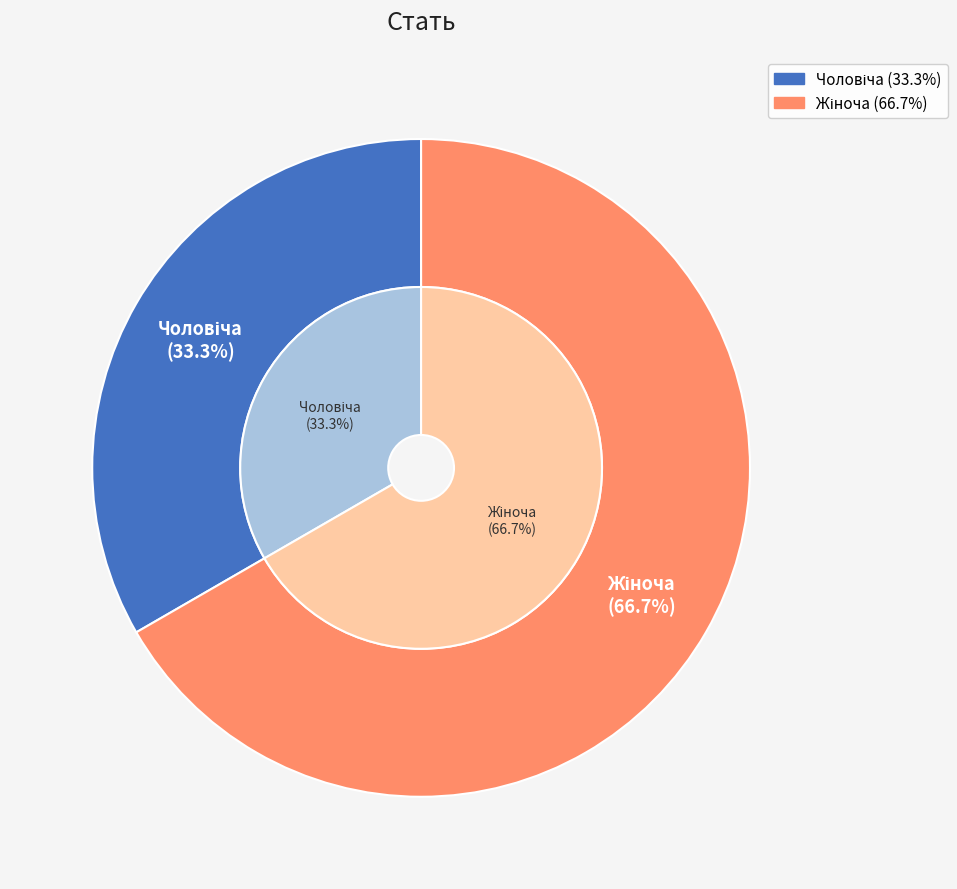

To the nearest percent, what is the difference between the largest and smallest slice percentages?

33%